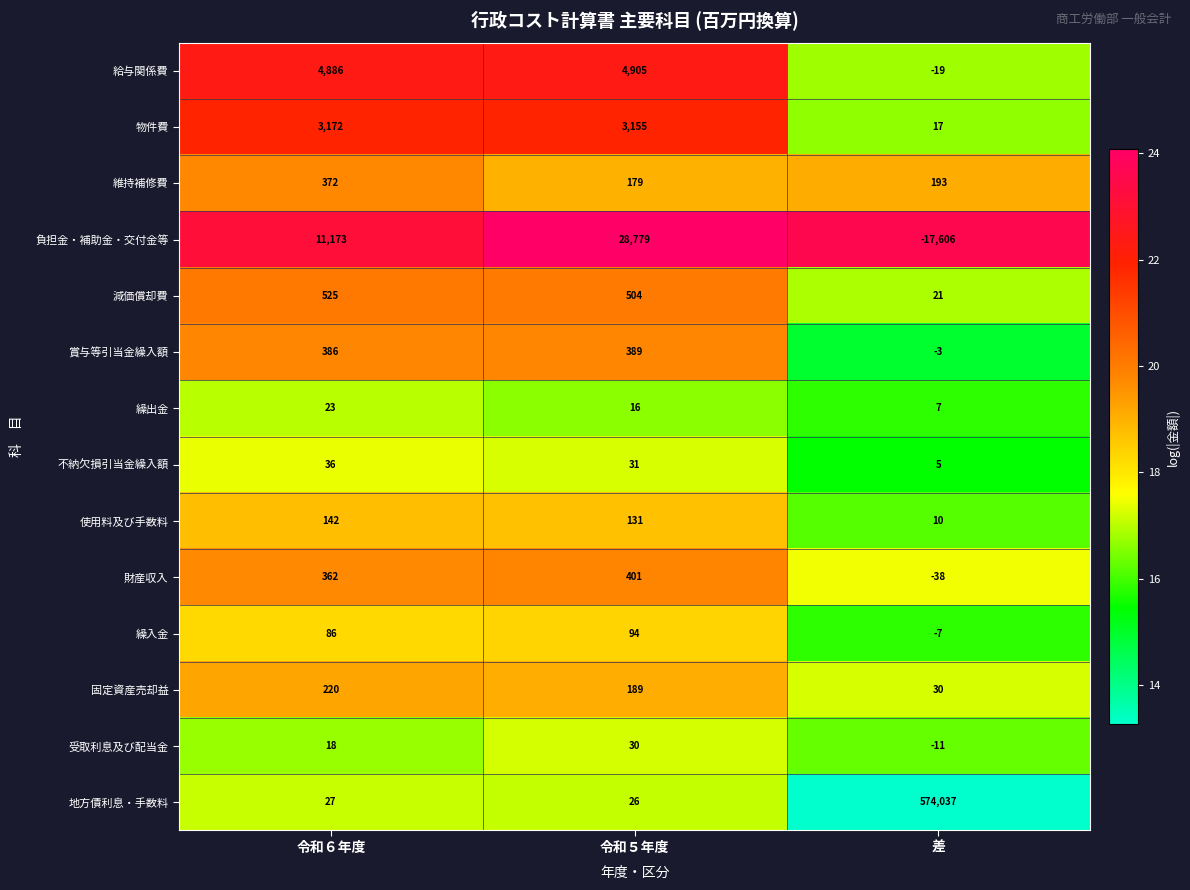

How many data points in 維持補修費 are less than 193?

1